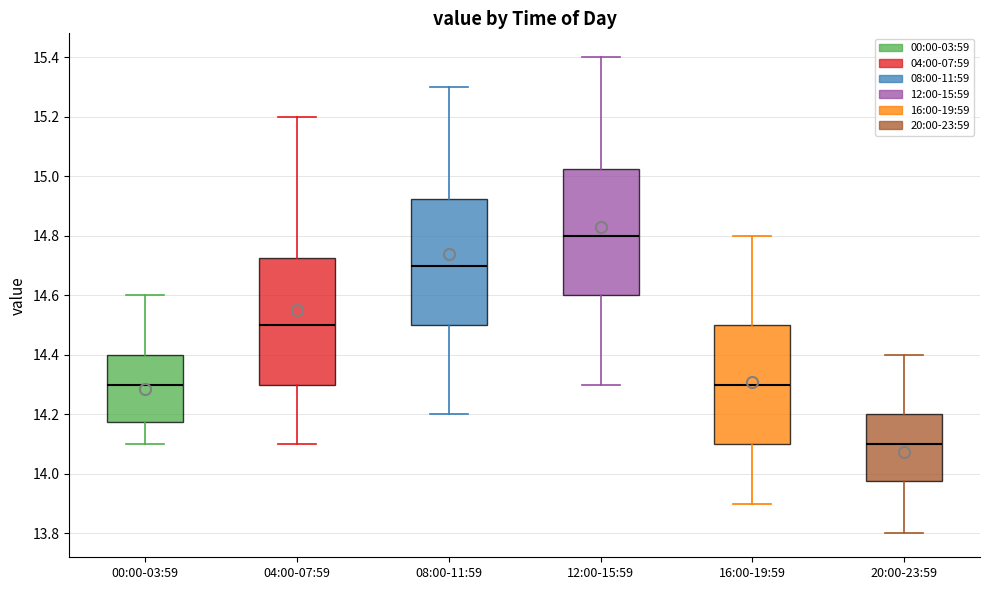

Which box has the lowest median line?

20:00-23:59